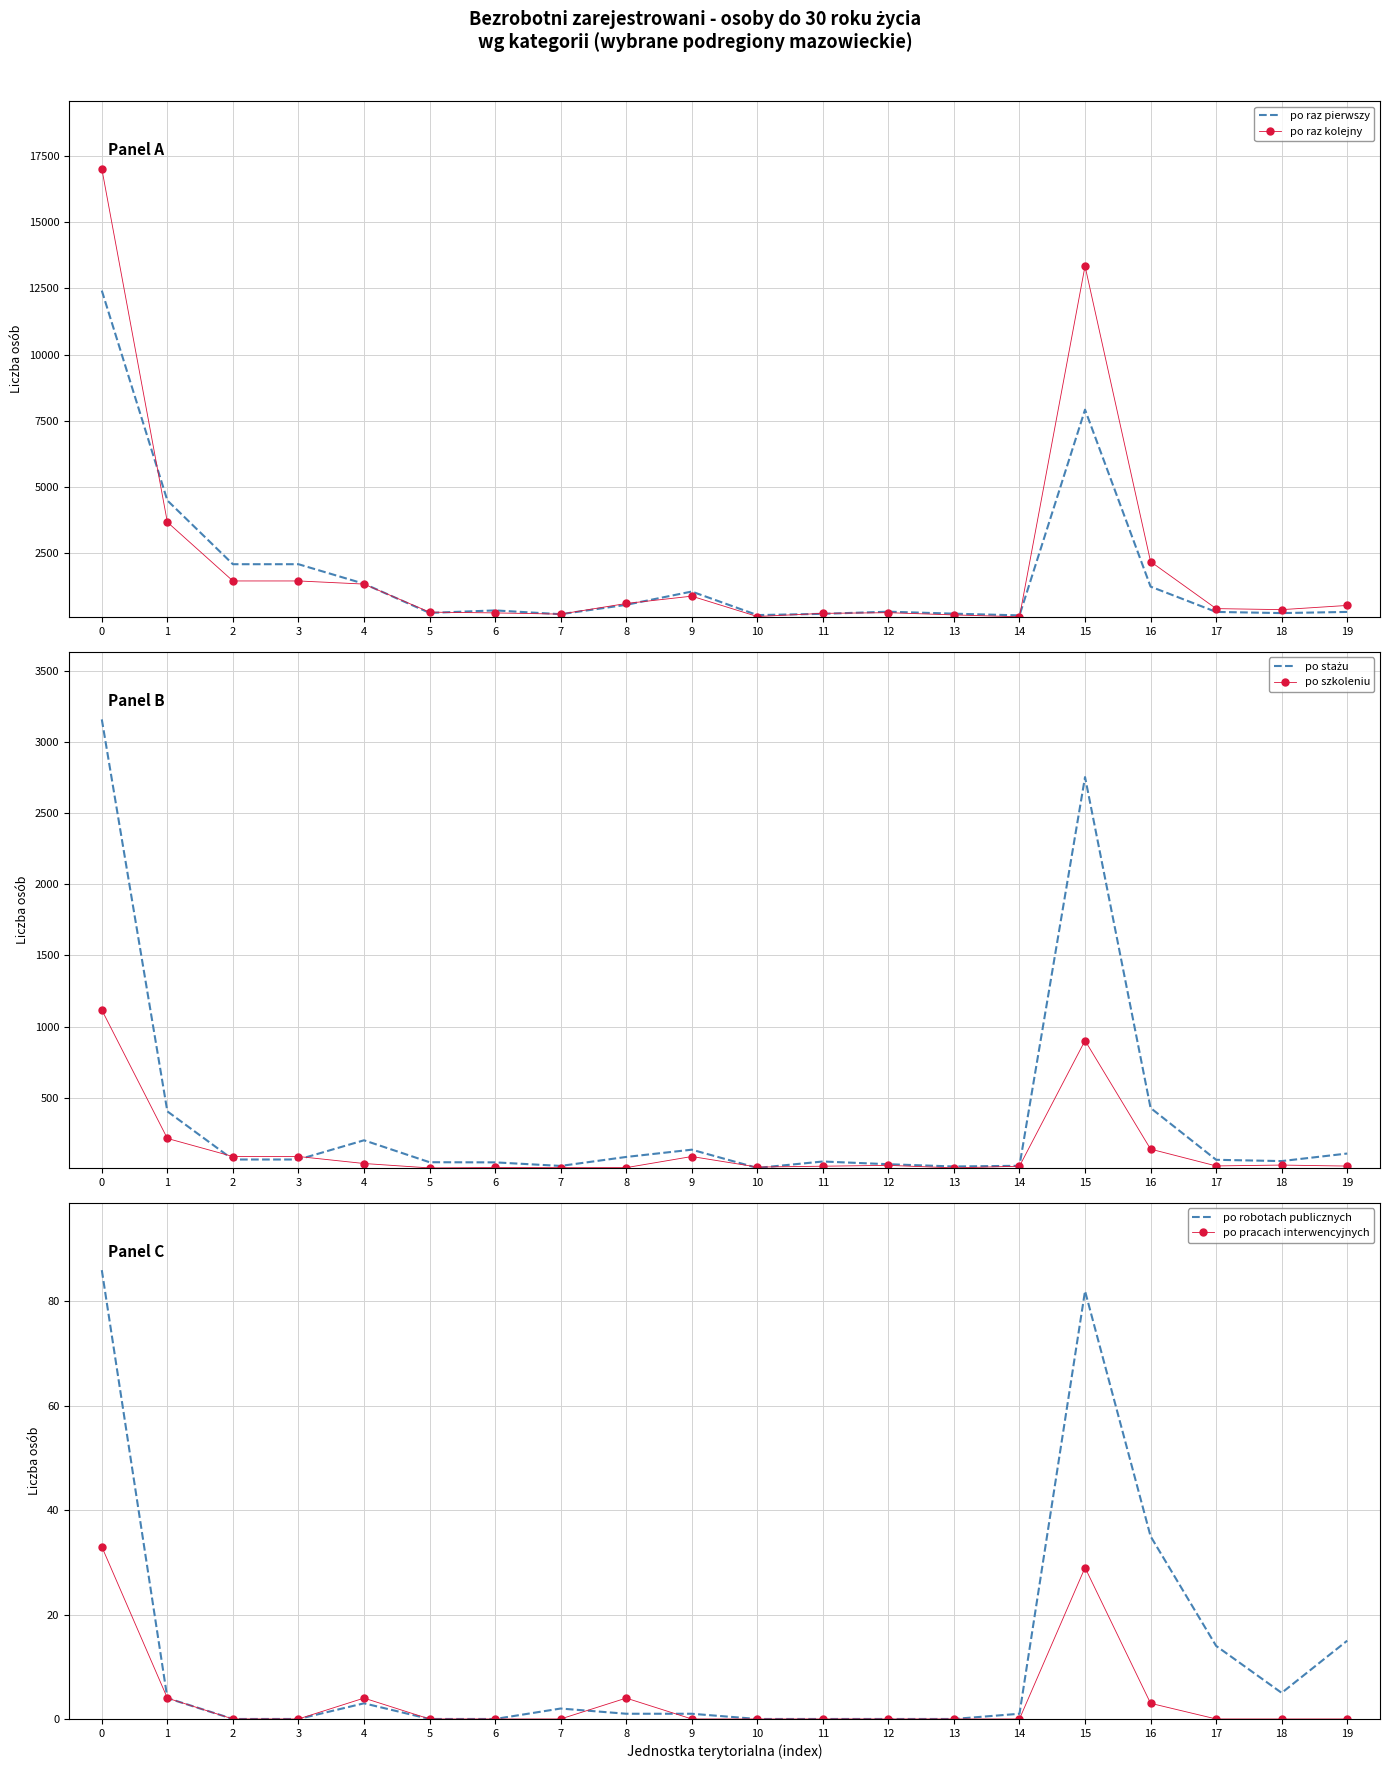

Which category has the lowest value in the po pracach interwencyjnych series?

2